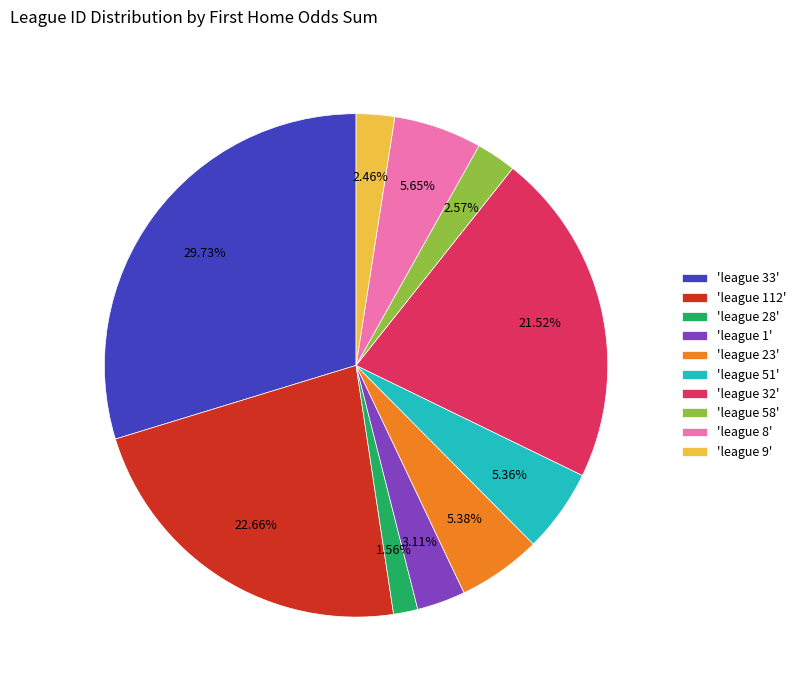

Combined, do 'league 58' and 'league 8' account for over 50%?

No